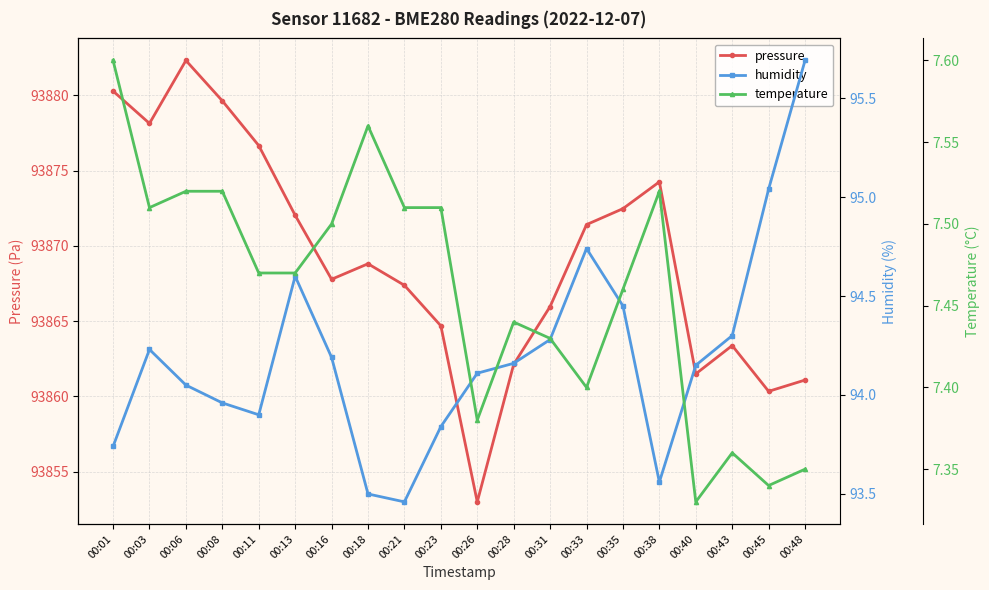

Between 00:01 and 00:23, which is larger?

00:01